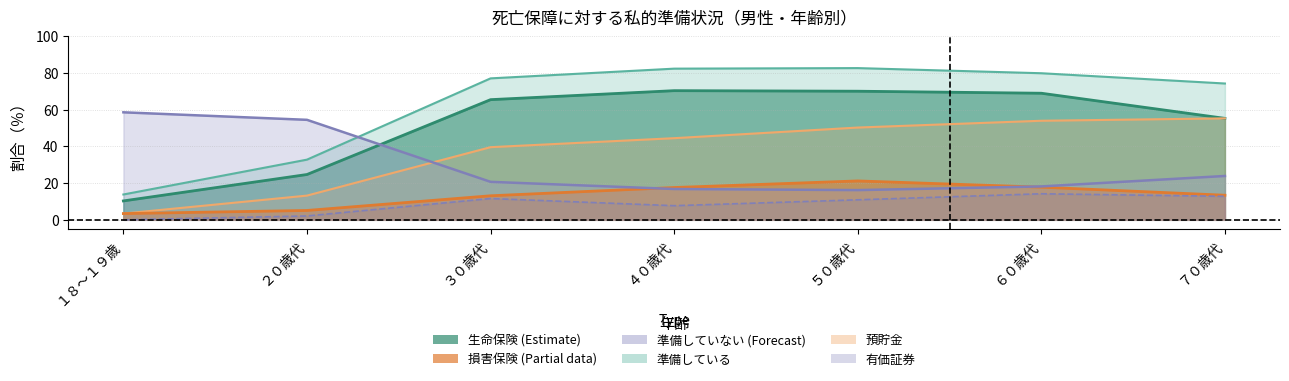

How many lines are shown in the chart?

6